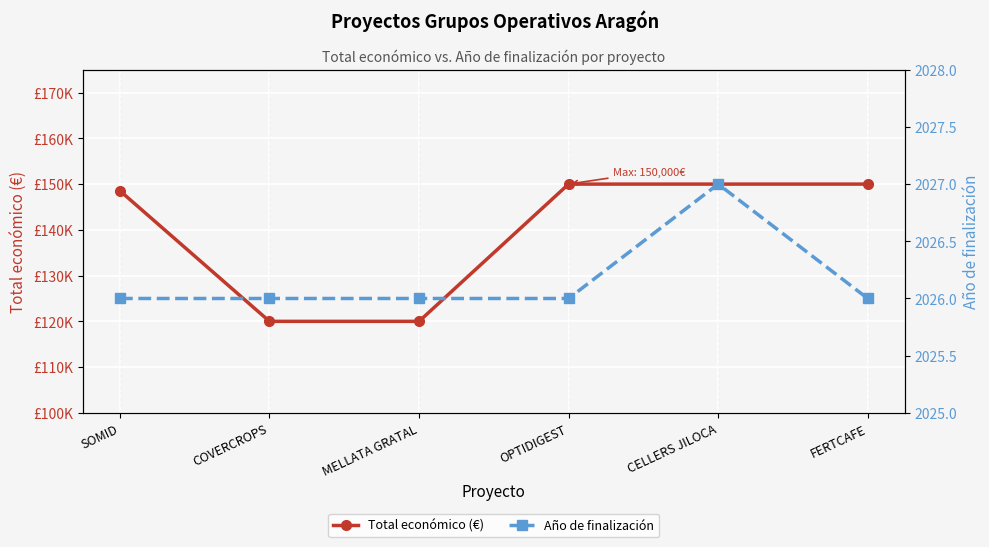

True or false: Total económico (€) and Año de finalización intersect in this chart.

False